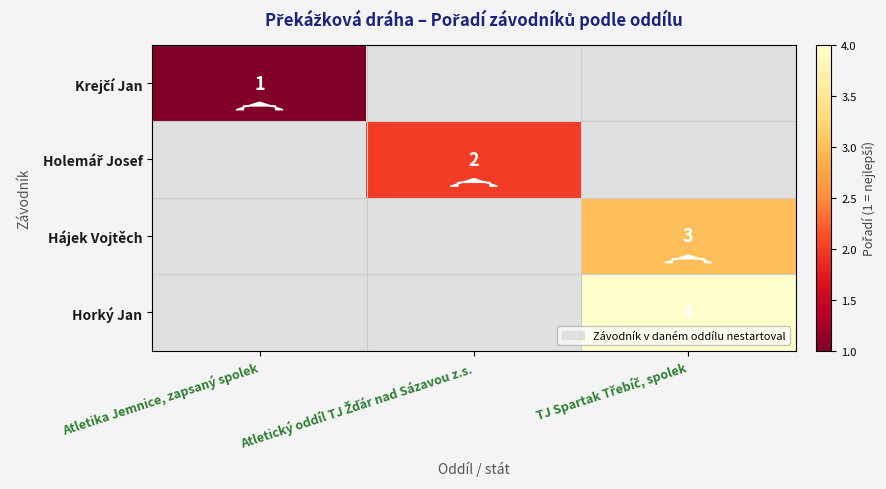

Rank the categories by Holemář Josef value from highest to lowest.

Atletika Jemnice, zapsaný spolek, Atletický oddíl TJ Žďár nad Sázavou z.s., TJ Spartak Třebíč, spolek